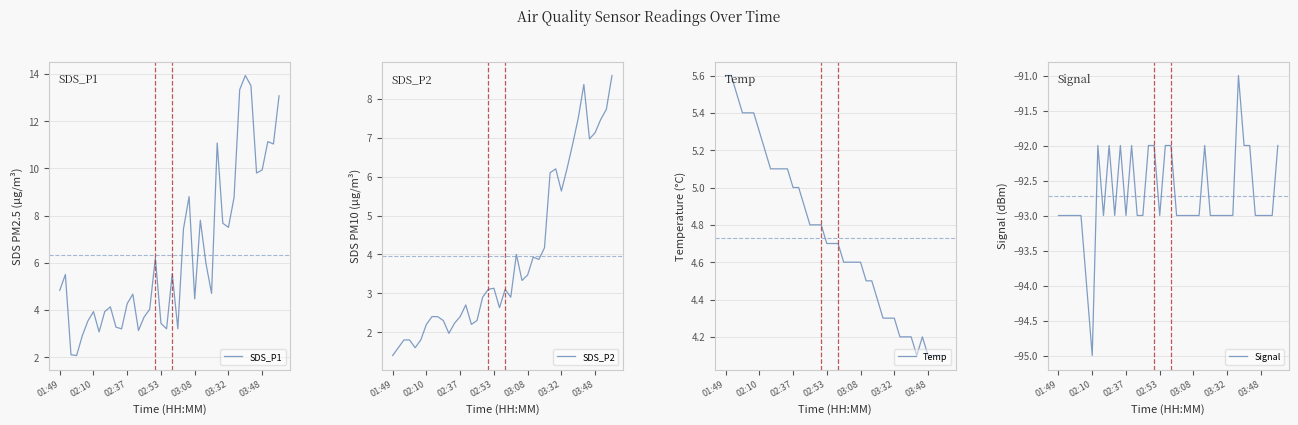

At which label does SDS_P1 first exceed 4?

01:49